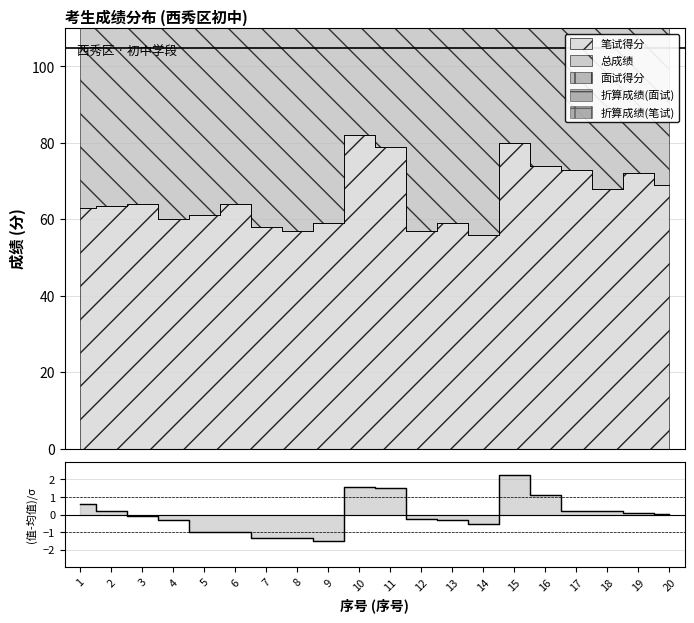

The chart shows a value of -1.3 at 8. True or false?

True